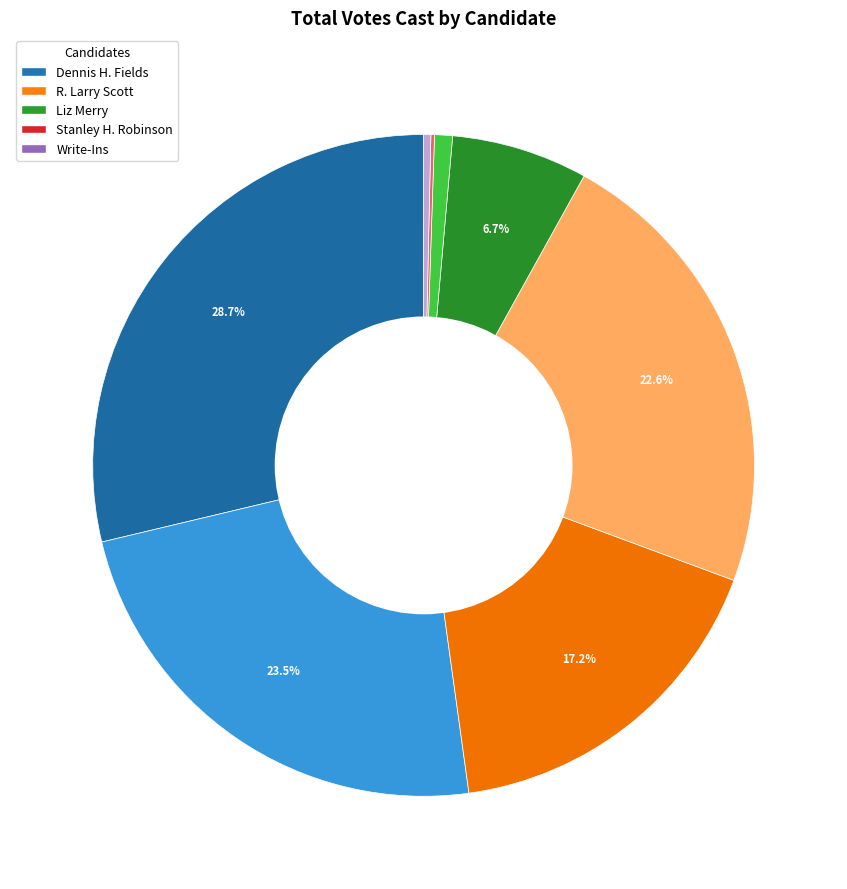

Is there any slice that represents more than half of the pie?

No